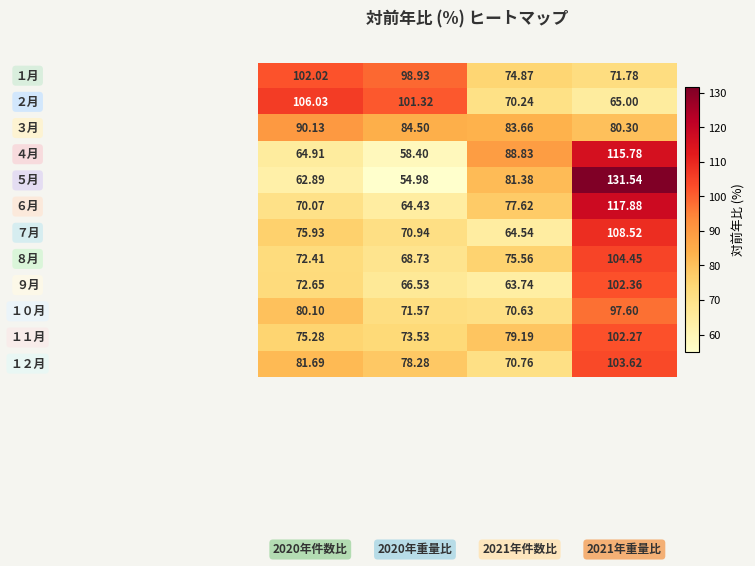

How many distinct data groups are displayed?

12